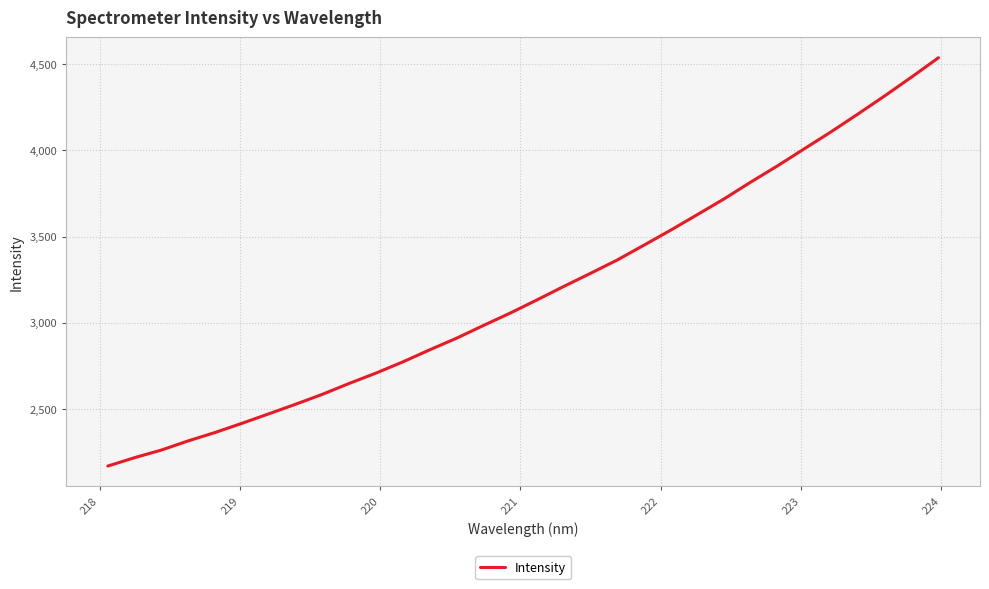

What is the difference between the maximum and minimum values?

2367.7